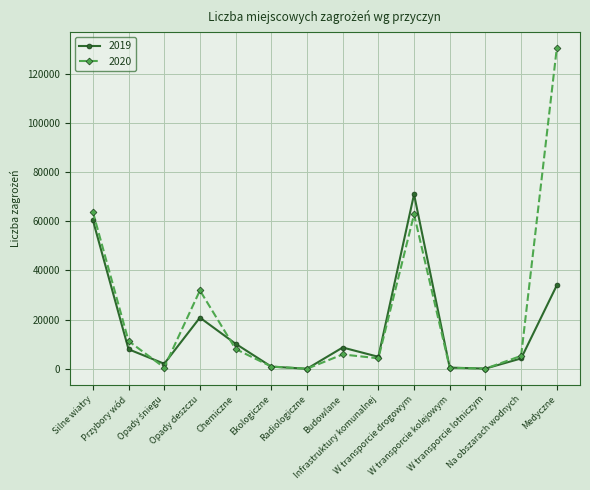

How many lines are shown in the chart?

2